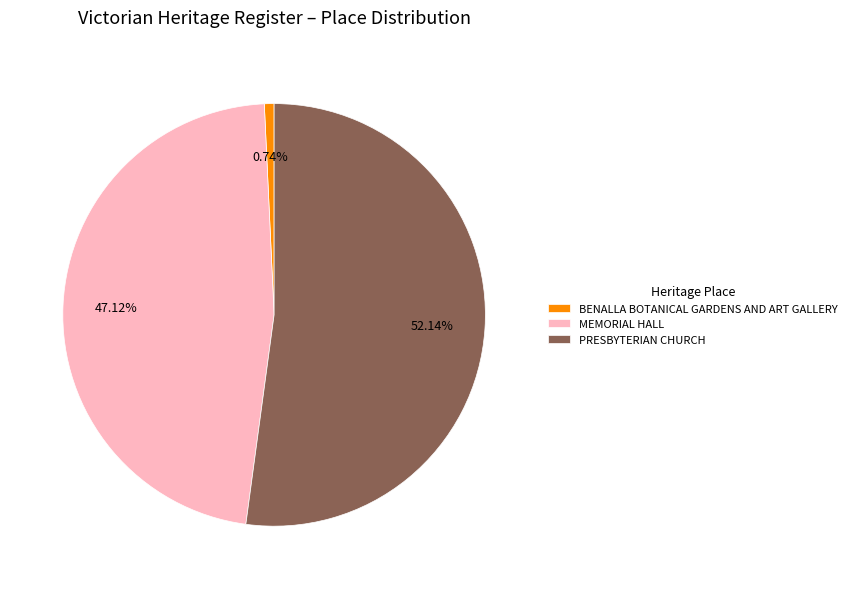

What percentage is the PRESBYTERIAN CHURCH slice, to the nearest percent?

52%